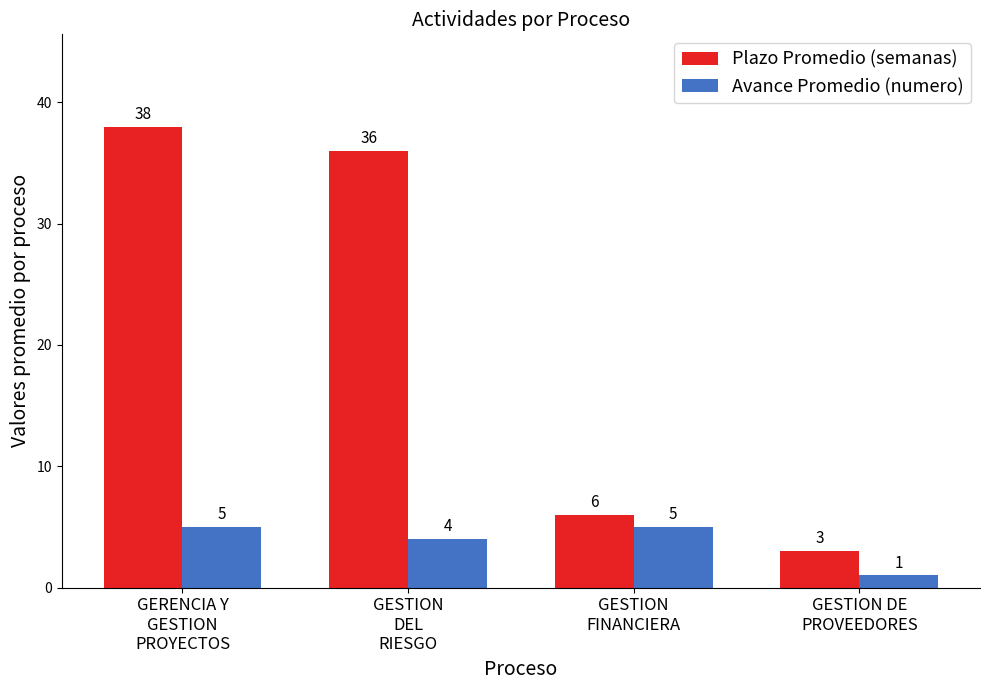

Reading left to right, what are all the values shown in this chart?

Plazo Promedio (semanas): GERENCIA Y
GESTION
PROYECTOS=38	GESTION
DEL
RIESGO=36	GESTION
FINANCIERA=6	GESTION DE
PROVEEDORES=3
Avance Promedio (numero): GERENCIA Y
GESTION
PROYECTOS=5	GESTION
DEL
RIESGO=4	GESTION
FINANCIERA=5	GESTION DE
PROVEEDORES=1